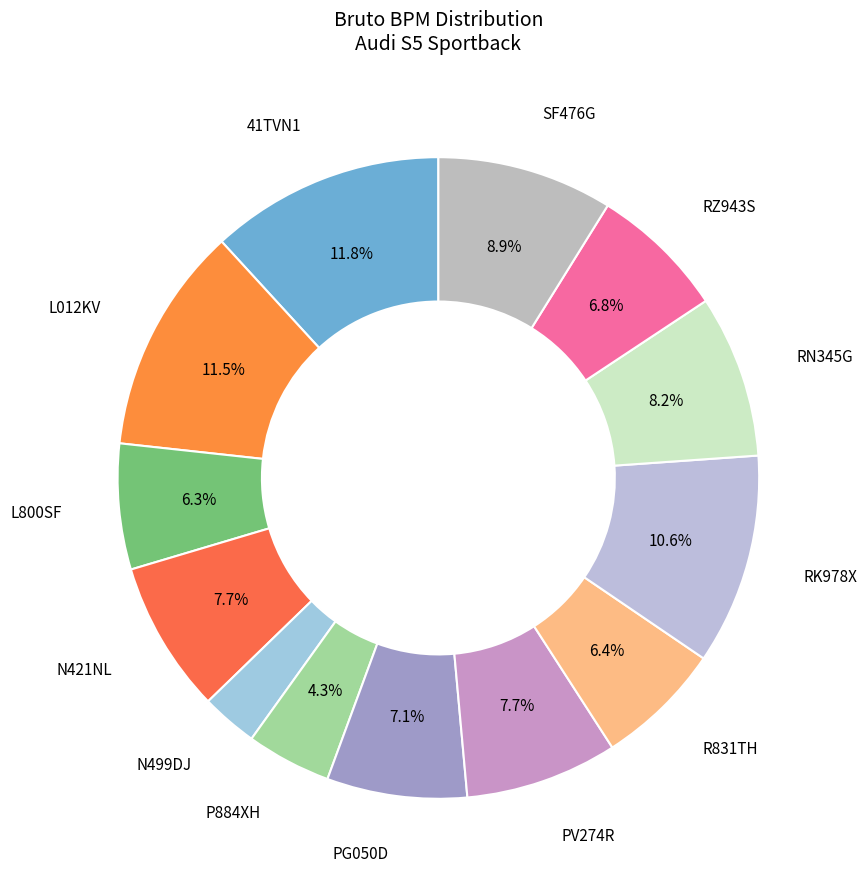

Is there a majority slice in this chart?

No